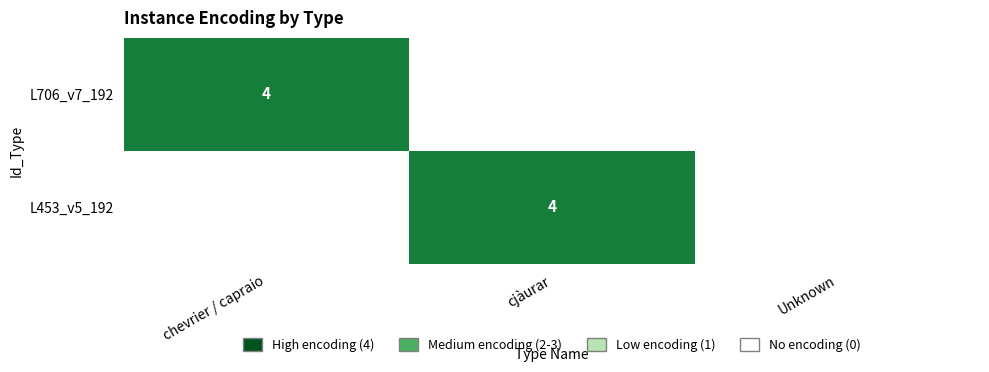

The value of L453_v5_192 at 2 is -1. True or false?

False